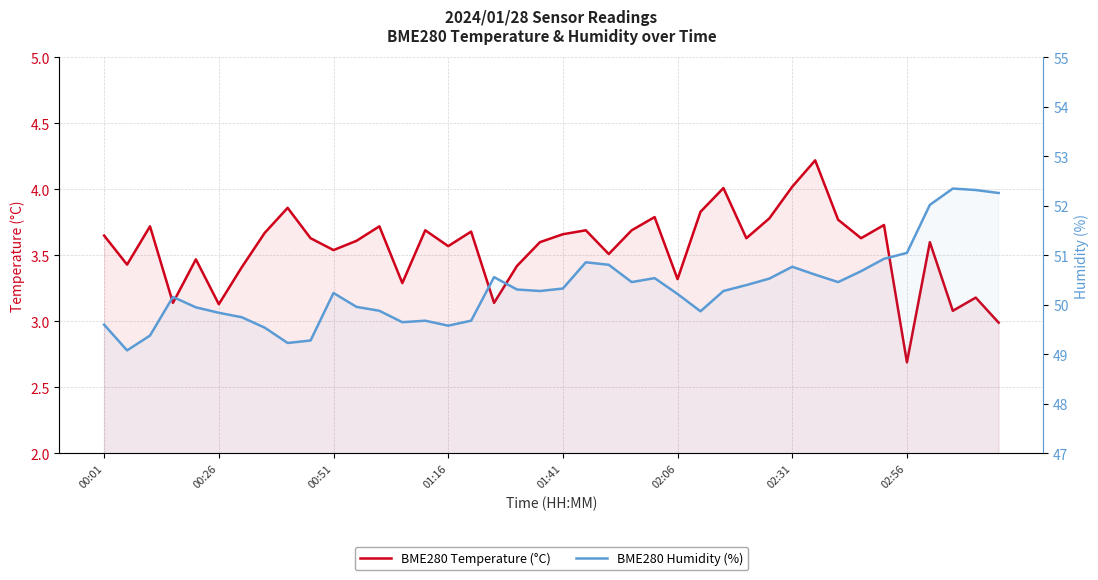

How many data points in BME280 Humidity (%) are less than 50?

16